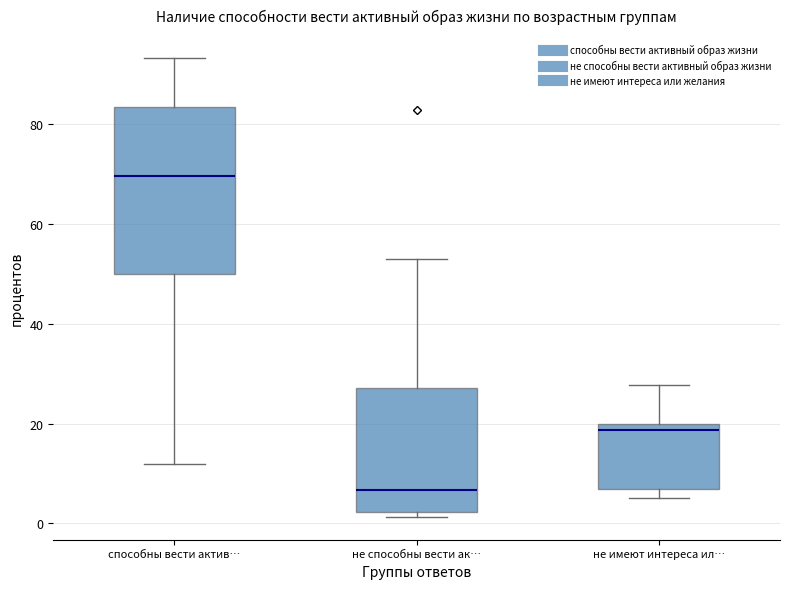

Reading left to right, transcribe this box plot: for each box, give where its median line is, the range the box spans, and where its two whiskers end, as read against the y-axis. The values are not printed on the chart, so give them approximately, as read against the axis.

способны вести актив…: median 70, box 50 to 84, whiskers 12 to 94
не способны вести ак…: median 6, box 2 to 28, whiskers 2 (just below the box's lower edge) to 54
не имеют интереса ил…: median 18, box 6 to 20, whiskers 6 (just below the box's lower edge) to 28